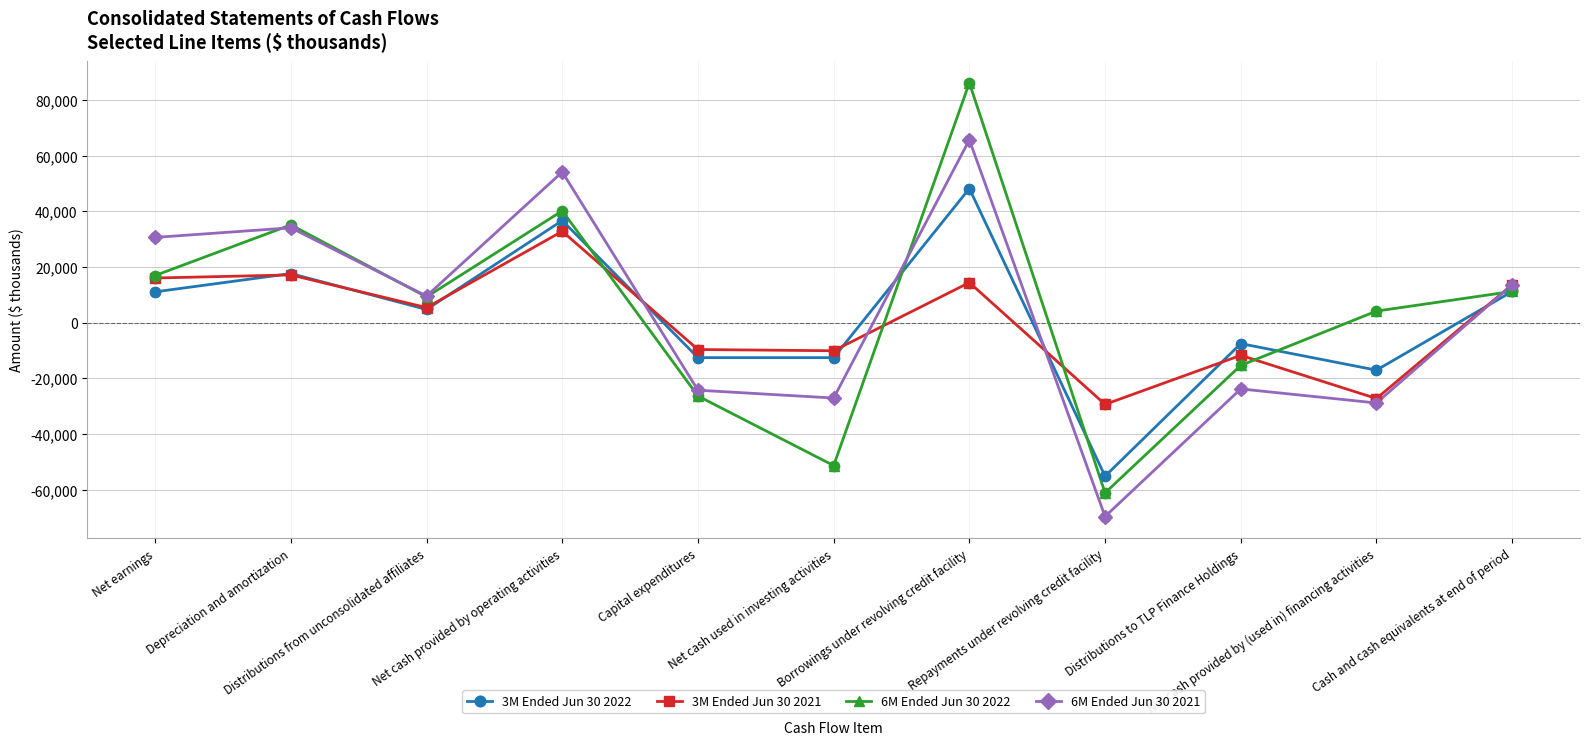

Which series has the widest spread of values?

6M Ended Jun 30 2022